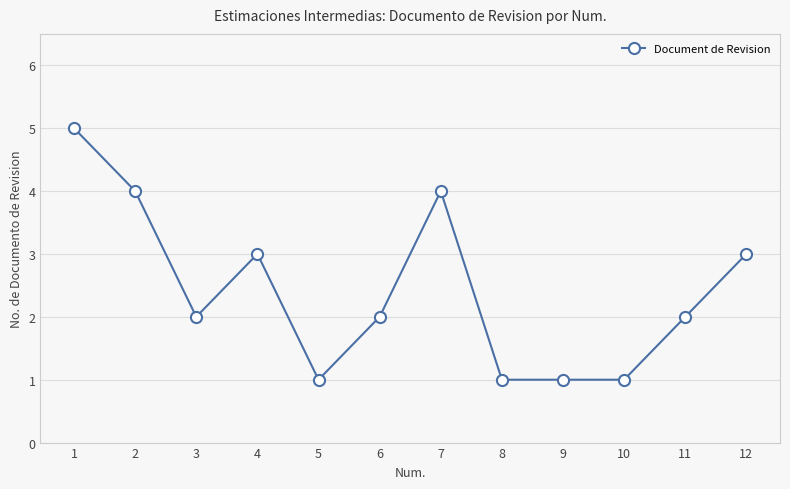

How many values are between 1 and 4?

11